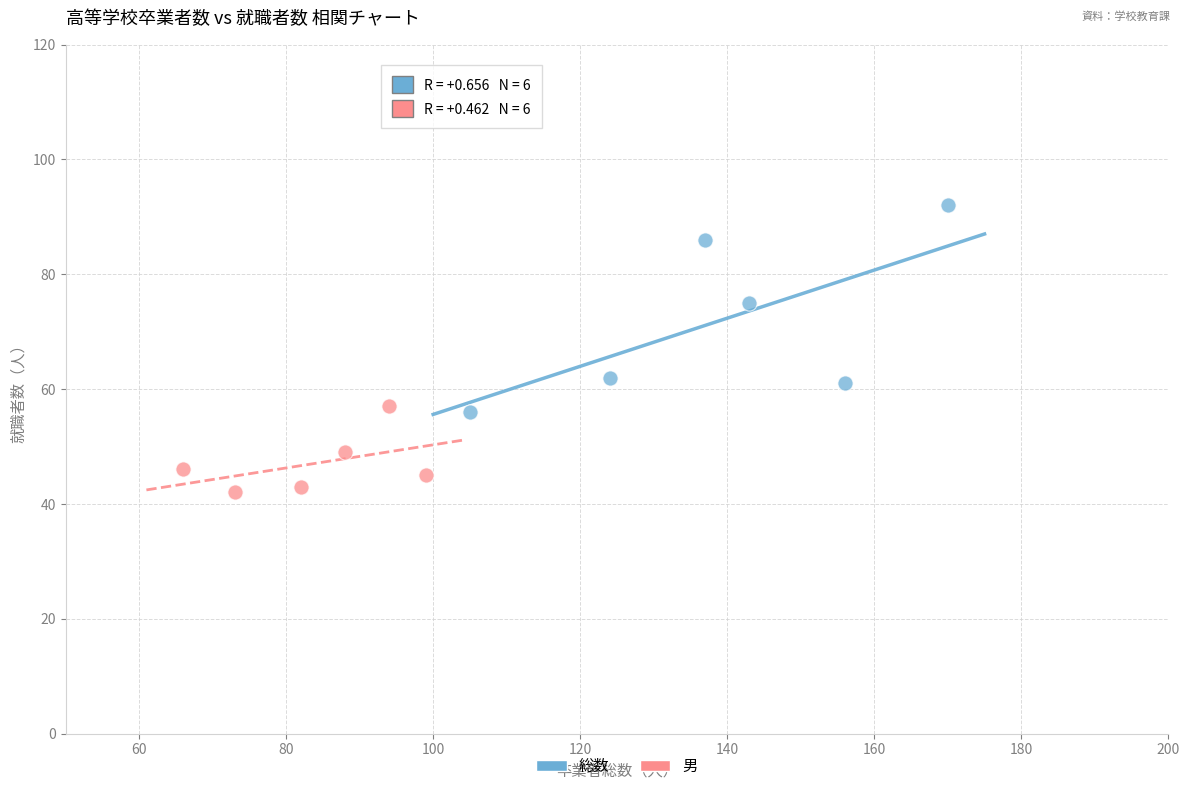

What are all the series names shown in the legend?

総数, 男